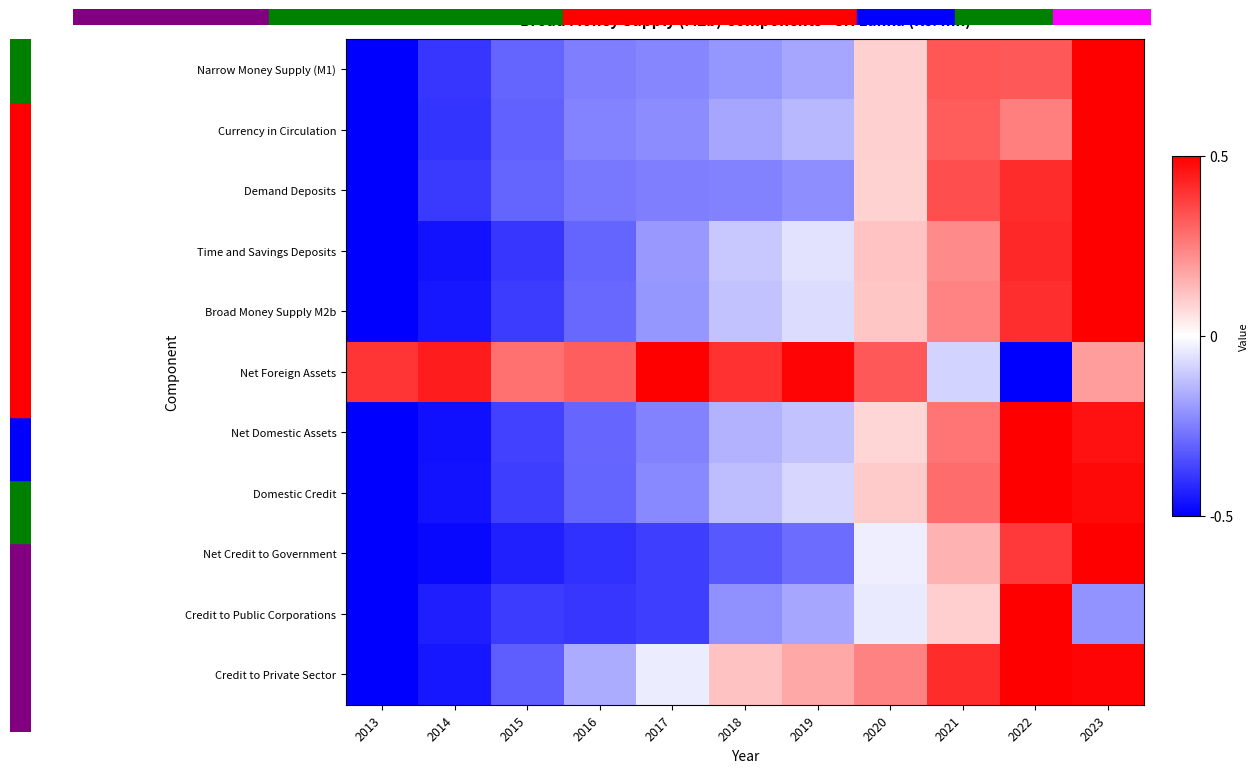

What is the total value across all series at 2017?

-1.9